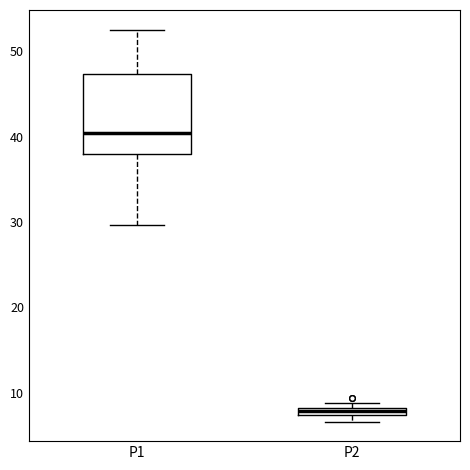

Which box has the lowest median line?

P2